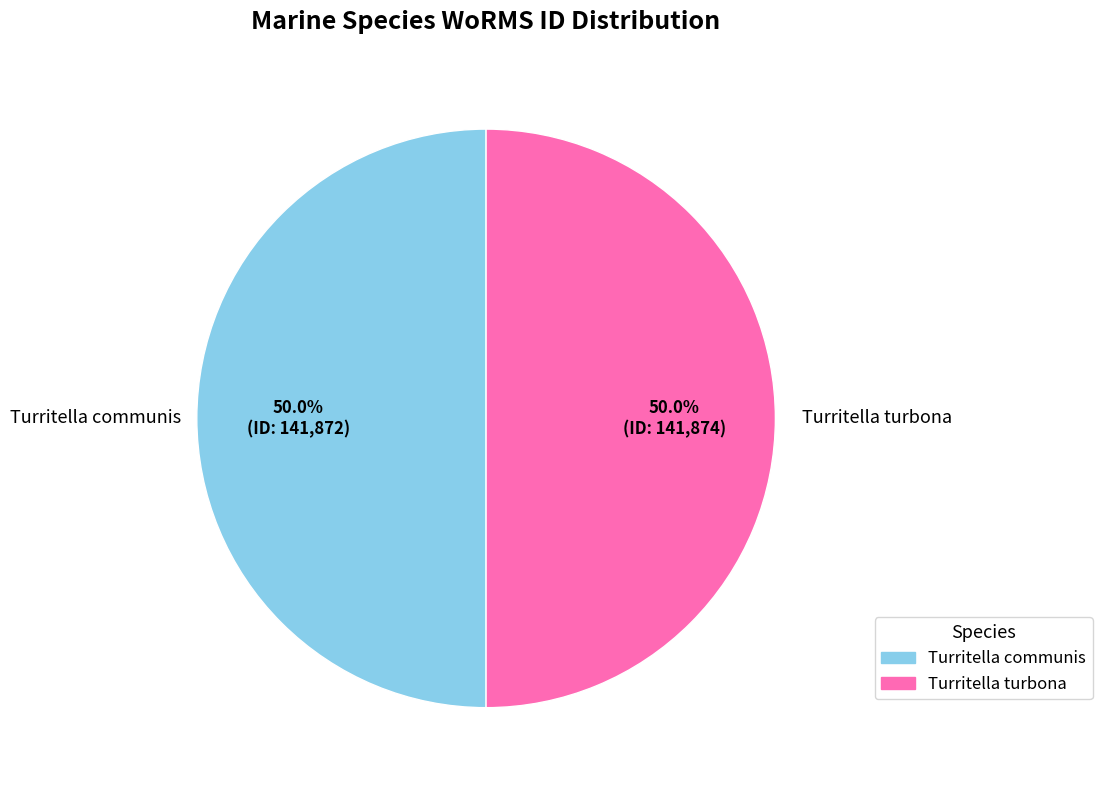

How many slices are in this pie chart?

2